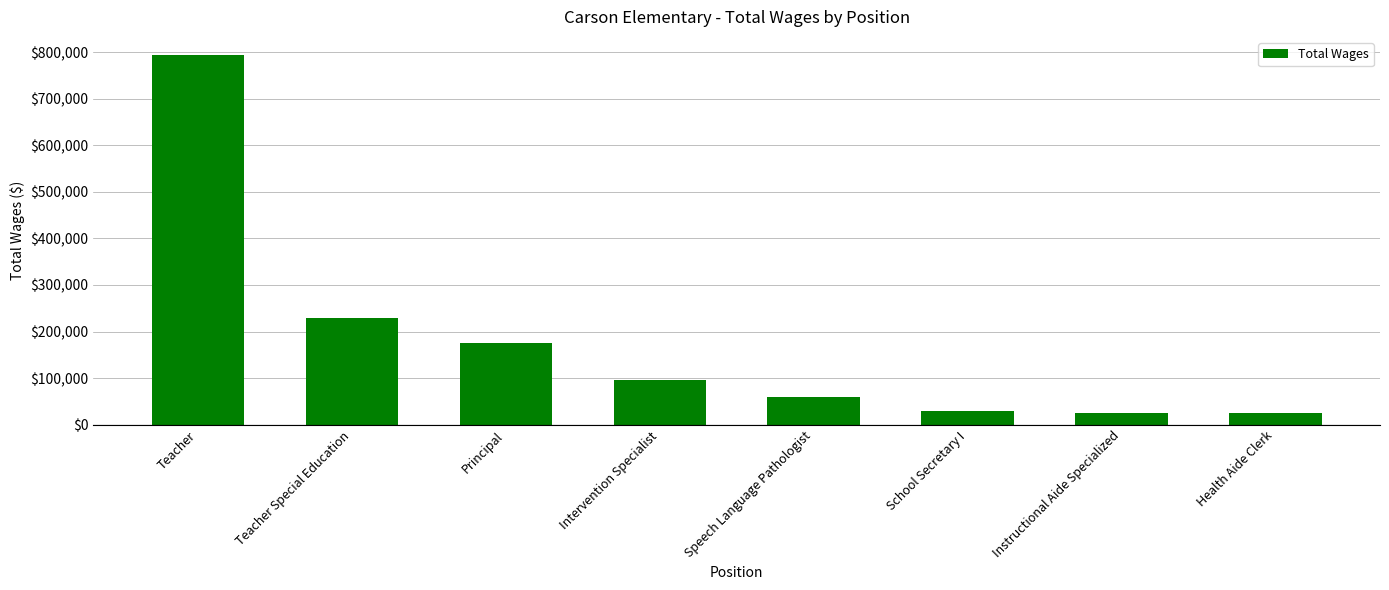

What value does the data have at Teacher Special Education, to the nearest 100?

229400